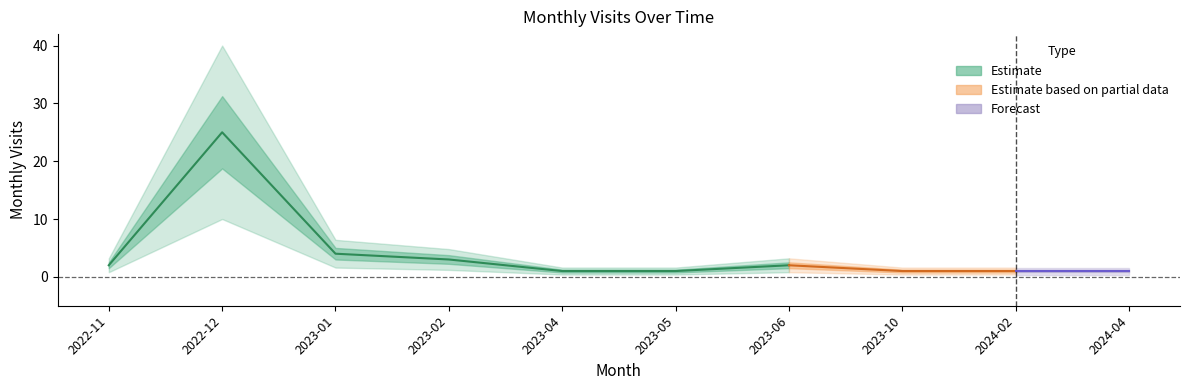

True or false: there are more than 1 points higher than both neighbors.

True